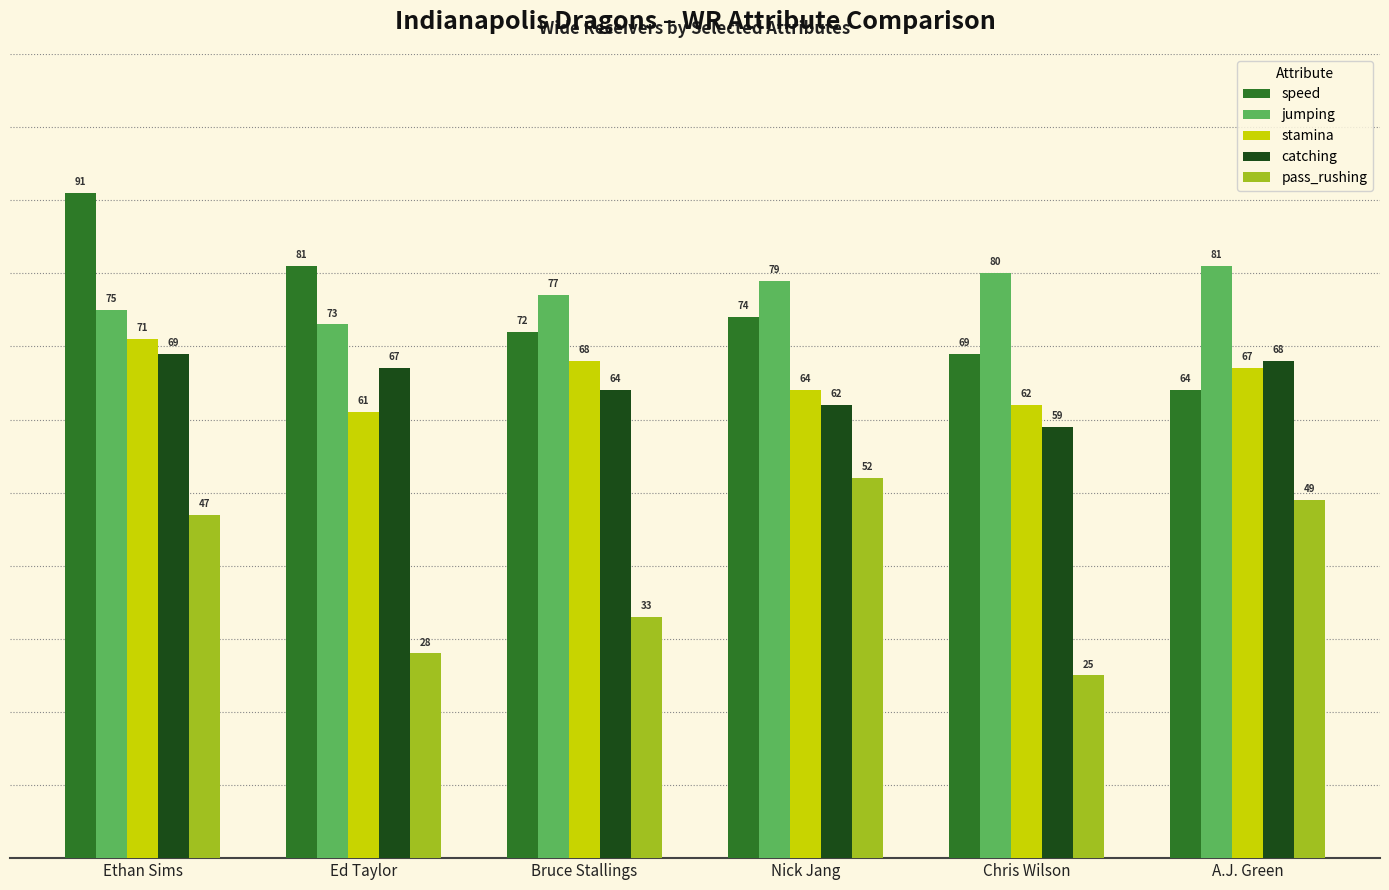

What value does the stamina series have at Ethan Sims, to the nearest 10?

70